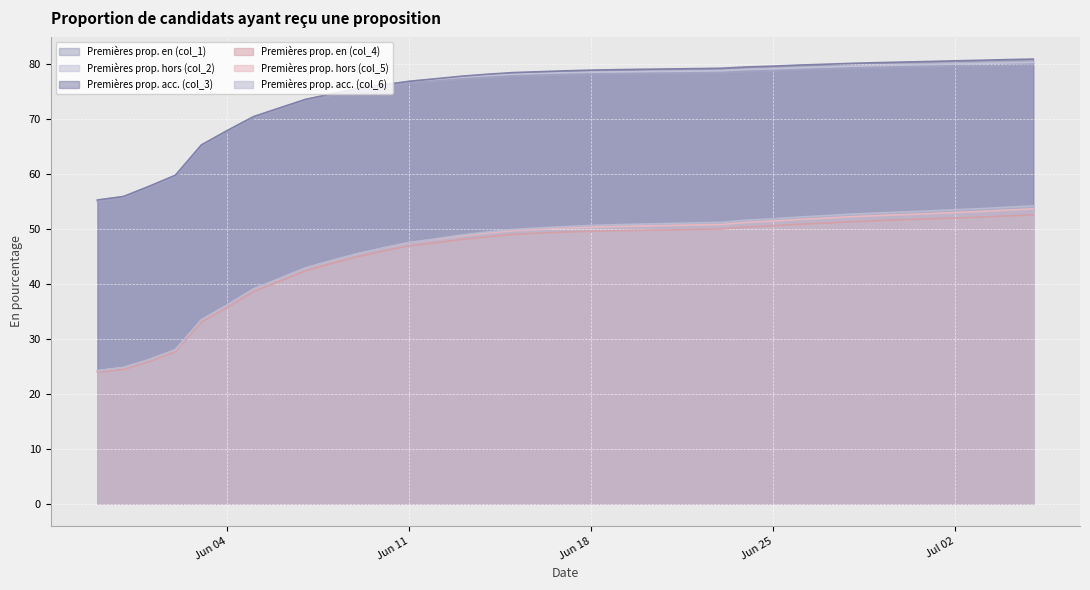

Which category has the lowest value across all series?

2024-05-30